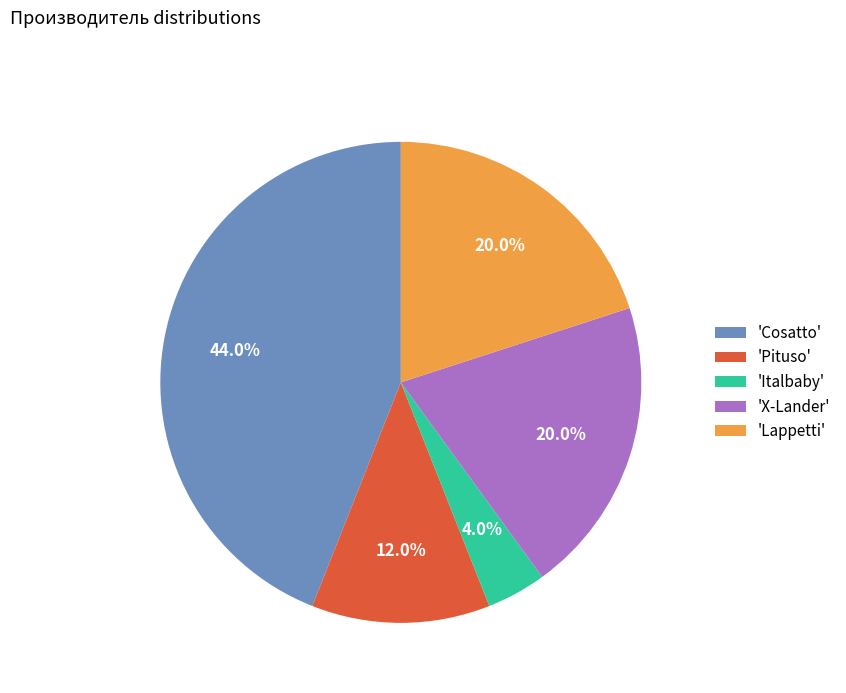

Which has a higher value, 'X-Lander' or 'Cosatto'?

'Cosatto'